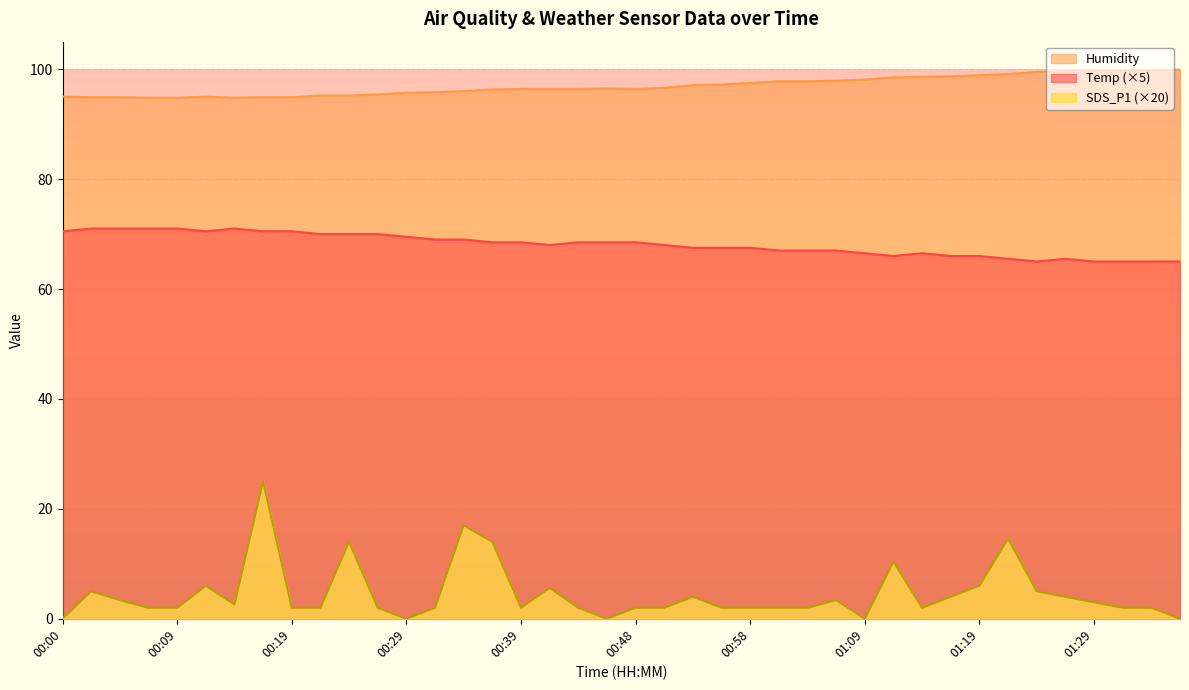

How many lines are shown in the chart?

3